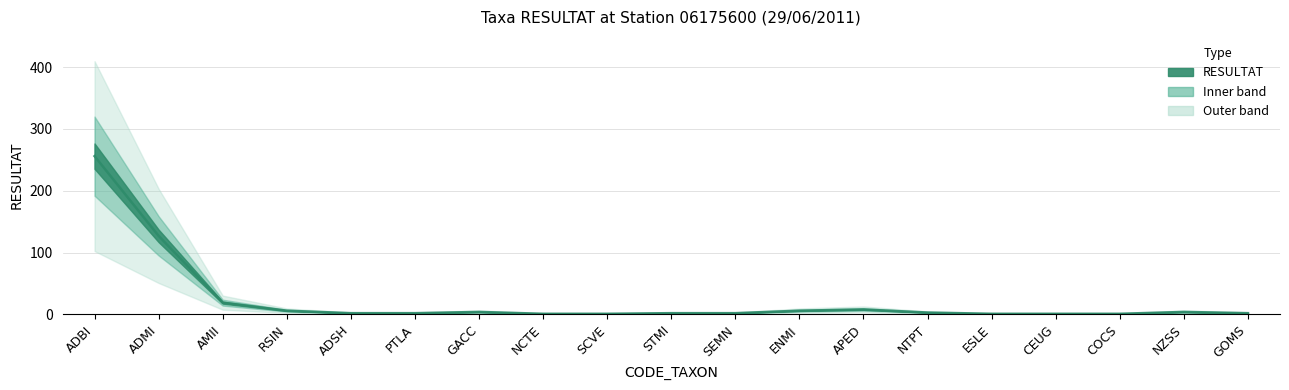

How many data points does each series have?

19